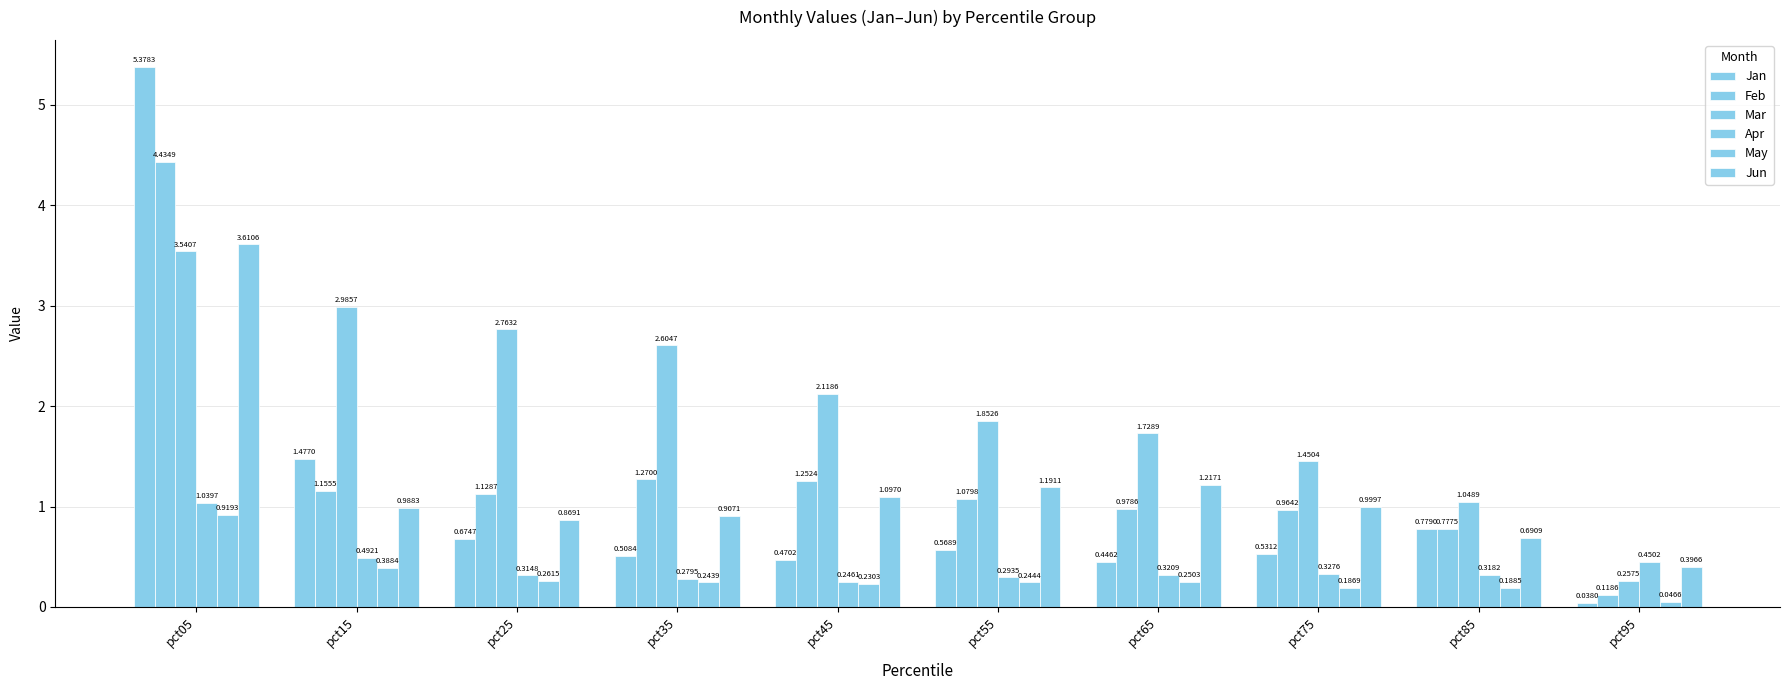

List the series in order of their peak value, highest first.

Jan, Feb, Jun, Mar, Apr, May